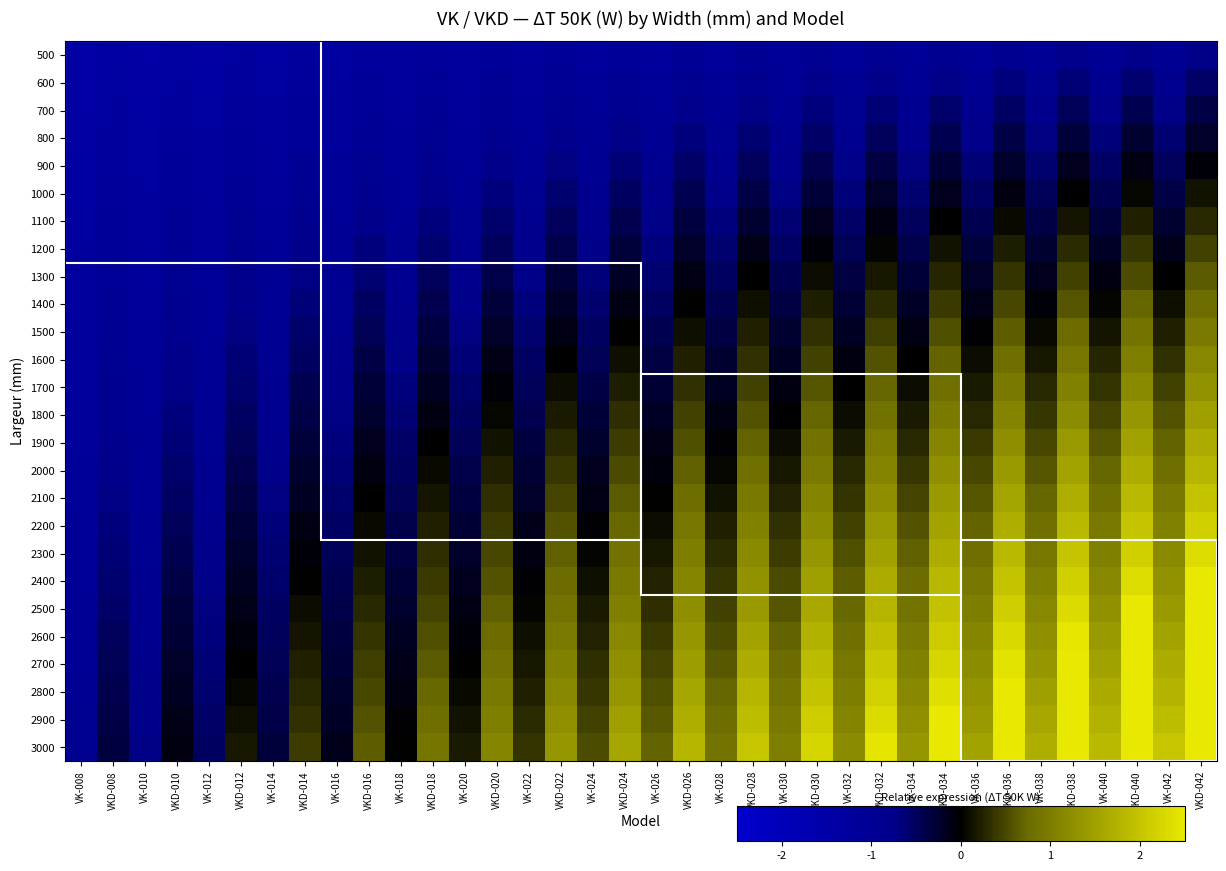

Reading left to right, what are all the values shown in this chart?

500: VK-008=-1.5	VKD-008=-1.4	VK-010=-1.4	VKD-010=-1.3	VK-012=-1.4	VKD-012=-1.3	VK-014=-1.4	VKD-014=-1.2	VK-016=-1.3	VKD-016=-1.2	VK-018=-1.3	VKD-018=-1.2	VK-020=-1.3	VKD-020=-1.1	VK-022=-1.2	VKD-022=-1.1	VK-024=-1.2	VKD-024=-1.0	VK-026=-1.2	VKD-026=-1.0	VK-028=-1.2	VKD-028=-1.0	VK-030=-1.1	VKD-030=-0.9	VK-032=-1.1	VKD-032=-0.9	VK-034=-1.1	VKD-034=-0.9	VK-036=-1.1	VKD-036=-0.8	VK-038=-1.0	VKD-038=-0.8	VK-040=-1.0	VKD-040=-0.8	VK-042=-1.0	VKD-042=-0.7
600: VK-008=-1.4	VKD-008=-1.3	VK-010=-1.4	VKD-010=-1.3	VK-012=-1.4	VKD-012=-1.2	VK-014=-1.3	VKD-014=-1.2	VK-016=-1.3	VKD-016=-1.1	VK-018=-1.3	VKD-018=-1.1	VK-020=-1.2	VKD-020=-1.0	VK-022=-1.2	VKD-022=-1.0	VK-024=-1.2	VKD-024=-0.9	VK-026=-1.1	VKD-026=-0.9	VK-028=-1.1	VKD-028=-0.9	VK-030=-1.1	VKD-030=-0.8	VK-032=-1.0	VKD-032=-0.8	VK-034=-1.0	VKD-034=-0.7	VK-036=-1.0	VKD-036=-0.7	VK-038=-0.9	VKD-038=-0.6	VK-040=-0.9	VKD-040=-0.6	VK-042=-0.9	VKD-042=-0.6
700: VK-008=-1.4	VKD-008=-1.3	VK-010=-1.4	VKD-010=-1.2	VK-012=-1.3	VKD-012=-1.2	VK-014=-1.3	VKD-014=-1.1	VK-016=-1.2	VKD-016=-1.1	VK-018=-1.2	VKD-018=-1.0	VK-020=-1.2	VKD-020=-0.9	VK-022=-1.1	VKD-022=-0.9	VK-024=-1.1	VKD-024=-0.8	VK-026=-1.0	VKD-026=-0.8	VK-028=-1.0	VKD-028=-0.7	VK-030=-1.0	VKD-030=-0.7	VK-032=-0.9	VKD-032=-0.6	VK-034=-0.9	VKD-034=-0.6	VK-036=-0.8	VKD-036=-0.5	VK-038=-0.8	VKD-038=-0.5	VK-040=-0.8	VKD-040=-0.4	VK-042=-0.7	VKD-042=-0.4
800: VK-008=-1.4	VKD-008=-1.2	VK-010=-1.3	VKD-010=-1.2	VK-012=-1.3	VKD-012=-1.1	VK-014=-1.2	VKD-014=-1.0	VK-016=-1.2	VKD-016=-1.0	VK-018=-1.1	VKD-018=-0.9	VK-020=-1.1	VKD-020=-0.9	VK-022=-1.1	VKD-022=-0.8	VK-024=-1.0	VKD-024=-0.7	VK-026=-1.0	VKD-026=-0.7	VK-028=-0.9	VKD-028=-0.6	VK-030=-0.9	VKD-030=-0.6	VK-032=-0.8	VKD-032=-0.5	VK-034=-0.8	VKD-034=-0.4	VK-036=-0.7	VKD-036=-0.4	VK-038=-0.7	VKD-038=-0.3	VK-040=-0.7	VKD-040=-0.3	VK-042=-0.6	VKD-042=-0.2
900: VK-008=-1.4	VKD-008=-1.2	VK-010=-1.3	VKD-010=-1.1	VK-012=-1.3	VKD-012=-1.1	VK-014=-1.2	VKD-014=-1.0	VK-016=-1.1	VKD-016=-0.9	VK-018=-1.1	VKD-018=-0.8	VK-020=-1.0	VKD-020=-0.8	VK-022=-1.0	VKD-022=-0.7	VK-024=-0.9	VKD-024=-0.6	VK-026=-0.9	VKD-026=-0.6	VK-028=-0.8	VKD-028=-0.5	VK-030=-0.8	VKD-030=-0.4	VK-032=-0.7	VKD-032=-0.4	VK-034=-0.7	VKD-034=-0.3	VK-036=-0.6	VKD-036=-0.2	VK-038=-0.6	VKD-038=-0.2	VK-040=-0.5	VKD-040=-0.1	VK-042=-0.5	VKD-042=-0.0
1000: VK-008=-1.4	VKD-008=-1.2	VK-010=-1.3	VKD-010=-1.1	VK-012=-1.2	VKD-012=-1.0	VK-014=-1.2	VKD-014=-0.9	VK-016=-1.1	VKD-016=-0.8	VK-018=-1.0	VKD-018=-0.8	VK-020=-1.0	VKD-020=-0.7	VK-022=-0.9	VKD-022=-0.6	VK-024=-0.9	VKD-024=-0.5	VK-026=-0.8	VKD-026=-0.4	VK-028=-0.8	VKD-028=-0.4	VK-030=-0.7	VKD-030=-0.3	VK-032=-0.6	VKD-032=-0.2	VK-034=-0.6	VKD-034=-0.2	VK-036=-0.5	VKD-036=-0.1	VK-038=-0.5	VKD-038=-0.0	VK-040=-0.4	VKD-040=0.1	VK-042=-0.4	VKD-042=0.1
1100: VK-008=-1.3	VKD-008=-1.1	VK-010=-1.3	VKD-010=-1.0	VK-012=-1.2	VKD-012=-0.9	VK-014=-1.1	VKD-014=-0.8	VK-016=-1.1	VKD-016=-0.8	VK-018=-1.0	VKD-018=-0.7	VK-020=-0.9	VKD-020=-0.6	VK-022=-0.9	VKD-022=-0.5	VK-024=-0.8	VKD-024=-0.4	VK-026=-0.7	VKD-026=-0.3	VK-028=-0.7	VKD-028=-0.3	VK-030=-0.6	VKD-030=-0.2	VK-032=-0.6	VKD-032=-0.1	VK-034=-0.5	VKD-034=-0.0	VK-036=-0.4	VKD-036=0.1	VK-038=-0.4	VKD-038=0.1	VK-040=-0.3	VKD-040=0.2	VK-042=-0.3	VKD-042=0.3
1200: VK-008=-1.3	VKD-008=-1.1	VK-010=-1.2	VKD-010=-1.0	VK-012=-1.2	VKD-012=-0.9	VK-014=-1.1	VKD-014=-0.8	VK-016=-1.0	VKD-016=-0.7	VK-018=-0.9	VKD-018=-0.6	VK-020=-0.9	VKD-020=-0.5	VK-022=-0.8	VKD-022=-0.4	VK-024=-0.7	VKD-024=-0.3	VK-026=-0.7	VKD-026=-0.2	VK-028=-0.6	VKD-028=-0.1	VK-030=-0.5	VKD-030=-0.0	VK-032=-0.5	VKD-032=0.0	VK-034=-0.4	VKD-034=0.1	VK-036=-0.3	VKD-036=0.2	VK-038=-0.3	VKD-038=0.3	VK-040=-0.2	VKD-040=0.4	VK-042=-0.1	VKD-042=0.5
1300: VK-008=-1.3	VKD-008=-1.0	VK-010=-1.2	VKD-010=-0.9	VK-012=-1.1	VKD-012=-0.8	VK-014=-1.0	VKD-014=-0.7	VK-016=-1.0	VKD-016=-0.6	VK-018=-0.9	VKD-018=-0.5	VK-020=-0.8	VKD-020=-0.4	VK-022=-0.7	VKD-022=-0.3	VK-024=-0.7	VKD-024=-0.2	VK-026=-0.6	VKD-026=-0.1	VK-028=-0.5	VKD-028=-0.0	VK-030=-0.4	VKD-030=0.1	VK-032=-0.4	VKD-032=0.2	VK-034=-0.3	VKD-034=0.3	VK-036=-0.2	VKD-036=0.4	VK-038=-0.2	VKD-038=0.5	VK-040=-0.1	VKD-040=0.5	VK-042=-0.0	VKD-042=0.6
1400: VK-008=-1.3	VKD-008=-1.0	VK-010=-1.2	VKD-010=-0.9	VK-012=-1.1	VKD-012=-0.8	VK-014=-1.0	VKD-014=-0.6	VK-016=-0.9	VKD-016=-0.5	VK-018=-0.8	VKD-018=-0.4	VK-020=-0.7	VKD-020=-0.3	VK-022=-0.7	VKD-022=-0.2	VK-024=-0.6	VKD-024=-0.1	VK-026=-0.5	VKD-026=0.0	VK-028=-0.4	VKD-028=0.1	VK-030=-0.4	VKD-030=0.2	VK-032=-0.3	VKD-032=0.3	VK-034=-0.2	VKD-034=0.4	VK-036=-0.1	VKD-036=0.5	VK-038=-0.0	VKD-038=0.6	VK-040=0.0	VKD-040=0.7	VK-042=0.1	VKD-042=0.8
1500: VK-008=-1.2	VKD-008=-1.0	VK-010=-1.1	VKD-010=-0.8	VK-012=-1.0	VKD-012=-0.7	VK-014=-1.0	VKD-014=-0.6	VK-016=-0.9	VKD-016=-0.5	VK-018=-0.8	VKD-018=-0.3	VK-020=-0.7	VKD-020=-0.2	VK-022=-0.6	VKD-022=-0.1	VK-024=-0.5	VKD-024=0.0	VK-026=-0.4	VKD-026=0.1	VK-028=-0.4	VKD-028=0.2	VK-030=-0.3	VKD-030=0.3	VK-032=-0.2	VKD-032=0.4	VK-034=-0.1	VKD-034=0.5	VK-036=-0.0	VKD-036=0.7	VK-038=0.1	VKD-038=0.8	VK-040=0.1	VKD-040=0.9	VK-042=0.2	VKD-042=1.0
1600: VK-008=-1.2	VKD-008=-0.9	VK-010=-1.1	VKD-010=-0.8	VK-012=-1.0	VKD-012=-0.6	VK-014=-0.9	VKD-014=-0.5	VK-016=-0.8	VKD-016=-0.4	VK-018=-0.7	VKD-018=-0.3	VK-020=-0.6	VKD-020=-0.1	VK-022=-0.5	VKD-022=-0.0	VK-024=-0.5	VKD-024=0.1	VK-026=-0.4	VKD-026=0.2	VK-028=-0.3	VKD-028=0.3	VK-030=-0.2	VKD-030=0.5	VK-032=-0.1	VKD-032=0.6	VK-034=-0.0	VKD-034=0.7	VK-036=0.1	VKD-036=0.8	VK-038=0.2	VKD-038=0.9	VK-040=0.3	VKD-040=1.0	VK-042=0.3	VKD-042=1.1
1700: VK-008=-1.2	VKD-008=-0.9	VK-010=-1.1	VKD-010=-0.7	VK-012=-1.0	VKD-012=-0.6	VK-014=-0.9	VKD-014=-0.4	VK-016=-0.8	VKD-016=-0.3	VK-018=-0.7	VKD-018=-0.2	VK-020=-0.6	VKD-020=-0.0	VK-022=-0.5	VKD-022=0.1	VK-024=-0.4	VKD-024=0.2	VK-026=-0.3	VKD-026=0.3	VK-028=-0.2	VKD-028=0.5	VK-030=-0.1	VKD-030=0.6	VK-032=-0.0	VKD-032=0.7	VK-034=0.1	VKD-034=0.8	VK-036=0.2	VKD-036=1.0	VK-038=0.3	VKD-038=1.1	VK-040=0.4	VKD-040=1.2	VK-042=0.5	VKD-042=1.3
1800: VK-008=-1.2	VKD-008=-0.8	VK-010=-1.1	VKD-010=-0.7	VK-012=-0.9	VKD-012=-0.5	VK-014=-0.8	VKD-014=-0.4	VK-016=-0.7	VKD-016=-0.2	VK-018=-0.6	VKD-018=-0.1	VK-020=-0.5	VKD-020=0.0	VK-022=-0.4	VKD-022=0.2	VK-024=-0.3	VKD-024=0.3	VK-026=-0.2	VKD-026=0.5	VK-028=-0.1	VKD-028=0.6	VK-030=-0.0	VKD-030=0.7	VK-032=0.1	VKD-032=0.8	VK-034=0.2	VKD-034=1.0	VK-036=0.3	VKD-036=1.1	VK-038=0.4	VKD-038=1.2	VK-040=0.5	VKD-040=1.4	VK-042=0.6	VKD-042=1.5
1900: VK-008=-1.2	VKD-008=-0.8	VK-010=-1.0	VKD-010=-0.6	VK-012=-0.9	VKD-012=-0.5	VK-014=-0.8	VKD-014=-0.3	VK-016=-0.7	VKD-016=-0.2	VK-018=-0.6	VKD-018=-0.0	VK-020=-0.5	VKD-020=0.1	VK-022=-0.3	VKD-022=0.3	VK-024=-0.2	VKD-024=0.4	VK-026=-0.1	VKD-026=0.6	VK-028=-0.0	VKD-028=0.7	VK-030=0.1	VKD-030=0.8	VK-032=0.2	VKD-032=1.0	VK-034=0.3	VKD-034=1.1	VK-036=0.4	VKD-036=1.2	VK-038=0.5	VKD-038=1.4	VK-040=0.6	VKD-040=1.5	VK-042=0.7	VKD-042=1.6
2000: VK-008=-1.1	VKD-008=-0.8	VK-010=-1.0	VKD-010=-0.6	VK-012=-0.9	VKD-012=-0.4	VK-014=-0.7	VKD-014=-0.2	VK-016=-0.6	VKD-016=-0.1	VK-018=-0.5	VKD-018=0.1	VK-020=-0.4	VKD-020=0.2	VK-022=-0.3	VKD-022=0.4	VK-024=-0.2	VKD-024=0.5	VK-026=-0.1	VKD-026=0.7	VK-028=0.1	VKD-028=0.8	VK-030=0.2	VKD-030=1.0	VK-032=0.3	VKD-032=1.1	VK-034=0.4	VKD-034=1.3	VK-036=0.5	VKD-036=1.4	VK-038=0.6	VKD-038=1.5	VK-040=0.7	VKD-040=1.7	VK-042=0.8	VKD-042=1.8
2100: VK-008=-1.1	VKD-008=-0.7	VK-010=-1.0	VKD-010=-0.5	VK-012=-0.8	VKD-012=-0.4	VK-014=-0.7	VKD-014=-0.2	VK-016=-0.6	VKD-016=-0.0	VK-018=-0.5	VKD-018=0.2	VK-020=-0.3	VKD-020=0.3	VK-022=-0.2	VKD-022=0.5	VK-024=-0.1	VKD-024=0.6	VK-026=0.0	VKD-026=0.8	VK-028=0.1	VKD-028=0.9	VK-030=0.3	VKD-030=1.1	VK-032=0.4	VKD-032=1.2	VK-034=0.5	VKD-034=1.4	VK-036=0.6	VKD-036=1.5	VK-038=0.7	VKD-038=1.7	VK-040=0.8	VKD-040=1.8	VK-042=0.9	VKD-042=2.0
2200: VK-008=-1.1	VKD-008=-0.7	VK-010=-0.9	VKD-010=-0.5	VK-012=-0.8	VKD-012=-0.3	VK-014=-0.7	VKD-014=-0.1	VK-016=-0.5	VKD-016=0.1	VK-018=-0.4	VKD-018=0.2	VK-020=-0.3	VKD-020=0.4	VK-022=-0.2	VKD-022=0.6	VK-024=-0.0	VKD-024=0.7	VK-026=0.1	VKD-026=0.9	VK-028=0.2	VKD-028=1.1	VK-030=0.3	VKD-030=1.2	VK-032=0.5	VKD-032=1.4	VK-034=0.6	VKD-034=1.5	VK-036=0.7	VKD-036=1.7	VK-038=0.8	VKD-038=1.8	VK-040=0.9	VKD-040=2.0	VK-042=1.1	VKD-042=2.2
2300: VK-008=-1.1	VKD-008=-0.6	VK-010=-0.9	VKD-010=-0.4	VK-012=-0.8	VKD-012=-0.2	VK-014=-0.6	VKD-014=-0.0	VK-016=-0.5	VKD-016=0.1	VK-018=-0.4	VKD-018=0.3	VK-020=-0.2	VKD-020=0.5	VK-022=-0.1	VKD-022=0.7	VK-024=0.0	VKD-024=0.8	VK-026=0.2	VKD-026=1.0	VK-028=0.3	VKD-028=1.2	VK-030=0.4	VKD-030=1.3	VK-032=0.6	VKD-032=1.5	VK-034=0.7	VKD-034=1.7	VK-036=0.8	VKD-036=1.8	VK-038=0.9	VKD-038=2.0	VK-040=1.1	VKD-040=2.2	VK-042=1.2	VKD-042=2.3
2400: VK-008=-1.0	VKD-008=-0.6	VK-010=-0.9	VKD-010=-0.4	VK-012=-0.7	VKD-012=-0.2	VK-014=-0.6	VKD-014=0.0	VK-016=-0.4	VKD-016=0.2	VK-018=-0.3	VKD-018=0.4	VK-020=-0.2	VKD-020=0.6	VK-022=-0.0	VKD-022=0.8	VK-024=0.1	VKD-024=0.9	VK-026=0.2	VKD-026=1.1	VK-028=0.4	VKD-028=1.3	VK-030=0.5	VKD-030=1.5	VK-032=0.6	VKD-032=1.7	VK-034=0.8	VKD-034=1.8	VK-036=0.9	VKD-036=2.0	VK-038=1.0	VKD-038=2.2	VK-040=1.2	VKD-040=2.3	VK-042=1.3	VKD-042=2.5
2500: VK-008=-1.0	VKD-008=-0.5	VK-010=-0.9	VKD-010=-0.3	VK-012=-0.7	VKD-012=-0.1	VK-014=-0.5	VKD-014=0.1	VK-016=-0.4	VKD-016=0.3	VK-018=-0.2	VKD-018=0.5	VK-020=-0.1	VKD-020=0.7	VK-022=0.0	VKD-022=0.9	VK-024=0.2	VKD-024=1.1	VK-026=0.3	VKD-026=1.2	VK-028=0.5	VKD-028=1.4	VK-030=0.6	VKD-030=1.6	VK-032=0.7	VKD-032=1.8	VK-034=0.9	VKD-034=2.0	VK-036=1.0	VKD-036=2.1	VK-038=1.1	VKD-038=2.3	VK-040=1.3	VKD-040=2.5	VK-042=1.4	VKD-042=2.7
2600: VK-008=-1.0	VKD-008=-0.5	VK-010=-0.8	VKD-010=-0.3	VK-012=-0.7	VKD-012=-0.1	VK-014=-0.5	VKD-014=0.1	VK-016=-0.3	VKD-016=0.4	VK-018=-0.2	VKD-018=0.6	VK-020=-0.0	VKD-020=0.8	VK-022=0.1	VKD-022=1.0	VK-024=0.2	VKD-024=1.2	VK-026=0.4	VKD-026=1.3	VK-028=0.5	VKD-028=1.5	VK-030=0.7	VKD-030=1.7	VK-032=0.8	VKD-032=1.9	VK-034=1.0	VKD-034=2.1	VK-036=1.1	VKD-036=2.3	VK-038=1.3	VKD-038=2.5	VK-040=1.4	VKD-040=2.7	VK-042=1.5	VKD-042=2.8
2700: VK-008=-1.0	VKD-008=-0.5	VK-010=-0.8	VKD-010=-0.2	VK-012=-0.6	VKD-012=-0.0	VK-014=-0.5	VKD-014=0.2	VK-016=-0.3	VKD-016=0.4	VK-018=-0.1	VKD-018=0.6	VK-020=0.0	VKD-020=0.9	VK-022=0.2	VKD-022=1.1	VK-024=0.3	VKD-024=1.3	VK-026=0.5	VKD-026=1.5	VK-028=0.6	VKD-028=1.7	VK-030=0.8	VKD-030=1.9	VK-032=0.9	VKD-032=2.1	VK-034=1.1	VKD-034=2.2	VK-036=1.2	VKD-036=2.4	VK-038=1.4	VKD-038=2.6	VK-040=1.5	VKD-040=2.8	VK-042=1.7	VKD-042=3.0
2800: VK-008=-1.0	VKD-008=-0.4	VK-010=-0.8	VKD-010=-0.2	VK-012=-0.6	VKD-012=0.1	VK-014=-0.4	VKD-014=0.3	VK-016=-0.2	VKD-016=0.5	VK-018=-0.1	VKD-018=0.7	VK-020=0.1	VKD-020=0.9	VK-022=0.2	VKD-022=1.2	VK-024=0.4	VKD-024=1.4	VK-026=0.5	VKD-026=1.6	VK-028=0.7	VKD-028=1.8	VK-030=0.9	VKD-030=2.0	VK-032=1.0	VKD-032=2.2	VK-034=1.2	VKD-034=2.4	VK-036=1.3	VKD-036=2.6	VK-038=1.5	VKD-038=2.8	VK-040=1.6	VKD-040=3.0	VK-042=1.8	VKD-042=3.2
2900: VK-008=-0.9	VKD-008=-0.4	VK-010=-0.8	VKD-010=-0.1	VK-012=-0.6	VKD-012=0.1	VK-014=-0.4	VKD-014=0.3	VK-016=-0.2	VKD-016=0.6	VK-018=-0.0	VKD-018=0.8	VK-020=0.1	VKD-020=1.0	VK-022=0.3	VKD-022=1.3	VK-024=0.5	VKD-024=1.5	VK-026=0.6	VKD-026=1.7	VK-028=0.8	VKD-028=1.9	VK-030=0.9	VKD-030=2.1	VK-032=1.1	VKD-032=2.3	VK-034=1.3	VKD-034=2.5	VK-036=1.4	VKD-036=2.7	VK-038=1.6	VKD-038=2.9	VK-040=1.7	VKD-040=3.1	VK-042=1.9	VKD-042=3.3
3000: VK-008=-0.9	VKD-008=-0.3	VK-010=-0.7	VKD-010=-0.1	VK-012=-0.5	VKD-012=0.2	VK-014=-0.3	VKD-014=0.4	VK-016=-0.2	VKD-016=0.7	VK-018=0.0	VKD-018=0.9	VK-020=0.2	VKD-020=1.1	VK-022=0.4	VKD-022=1.4	VK-024=0.5	VKD-024=1.6	VK-026=0.7	VKD-026=1.8	VK-028=0.9	VKD-028=2.0	VK-030=1.0	VKD-030=2.2	VK-032=1.2	VKD-032=2.5	VK-034=1.4	VKD-034=2.7	VK-036=1.5	VKD-036=2.9	VK-038=1.7	VKD-038=3.1	VK-040=1.9	VKD-040=3.3	VK-042=2.0	VKD-042=3.5